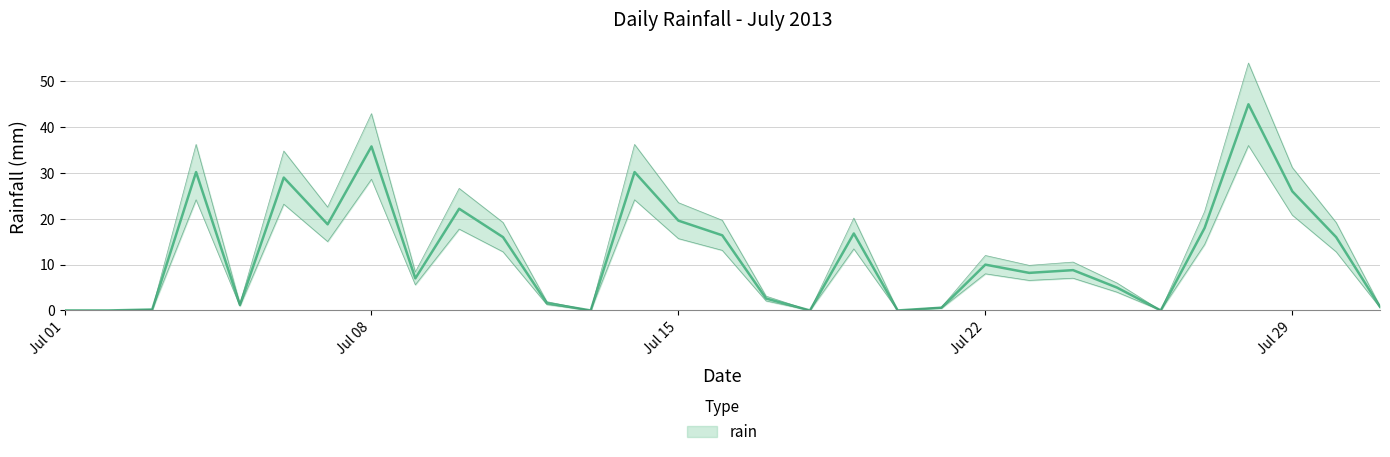

What is the value of the 22nd point from the left?

10.0